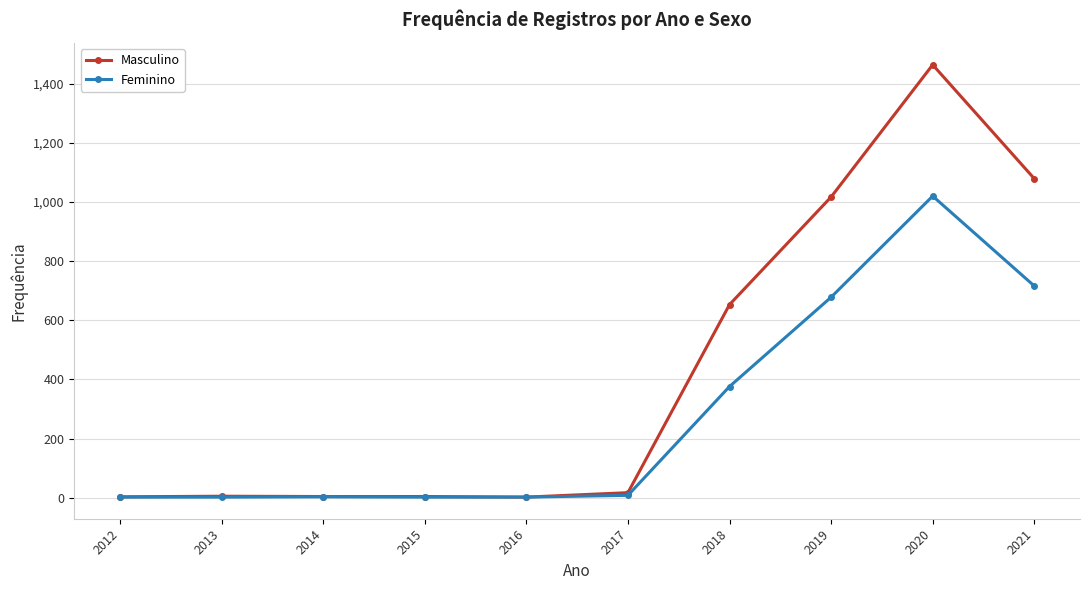

What is the value of the Feminino point at the 1st from the left?

2